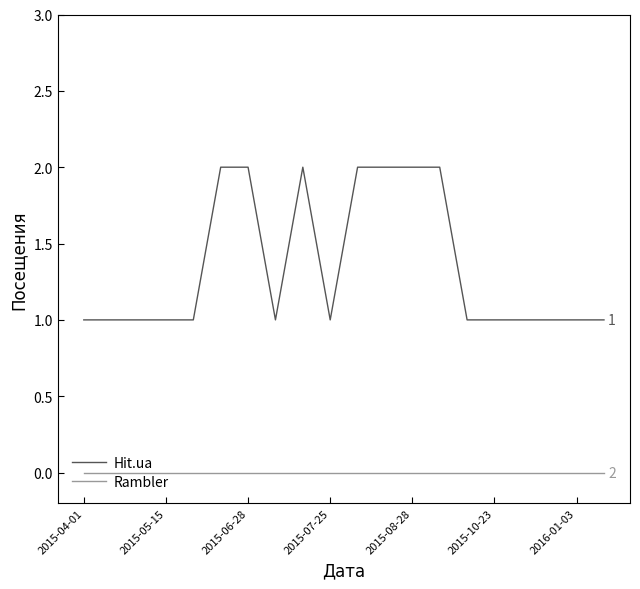

Which series has the widest spread of values?

Hit.ua